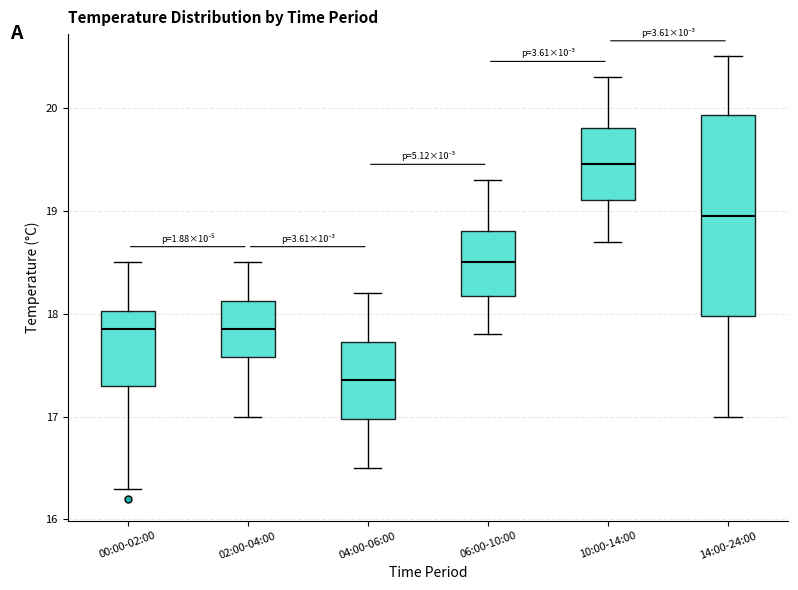

Which box has the highest median line?

10:00-14:00